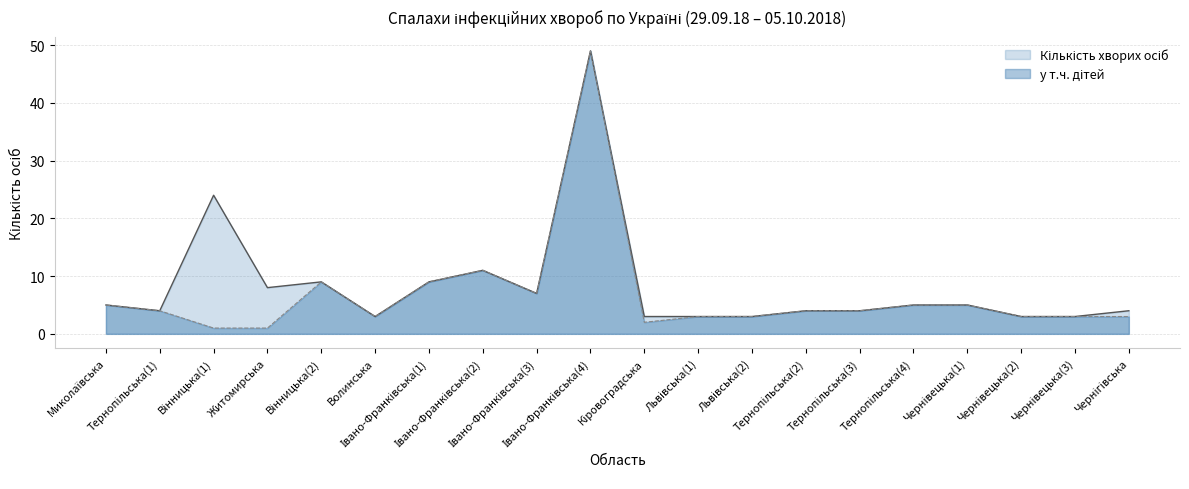

List the series in order of their peak value, highest first.

Кількість хворих осіб, у т.ч. дітей